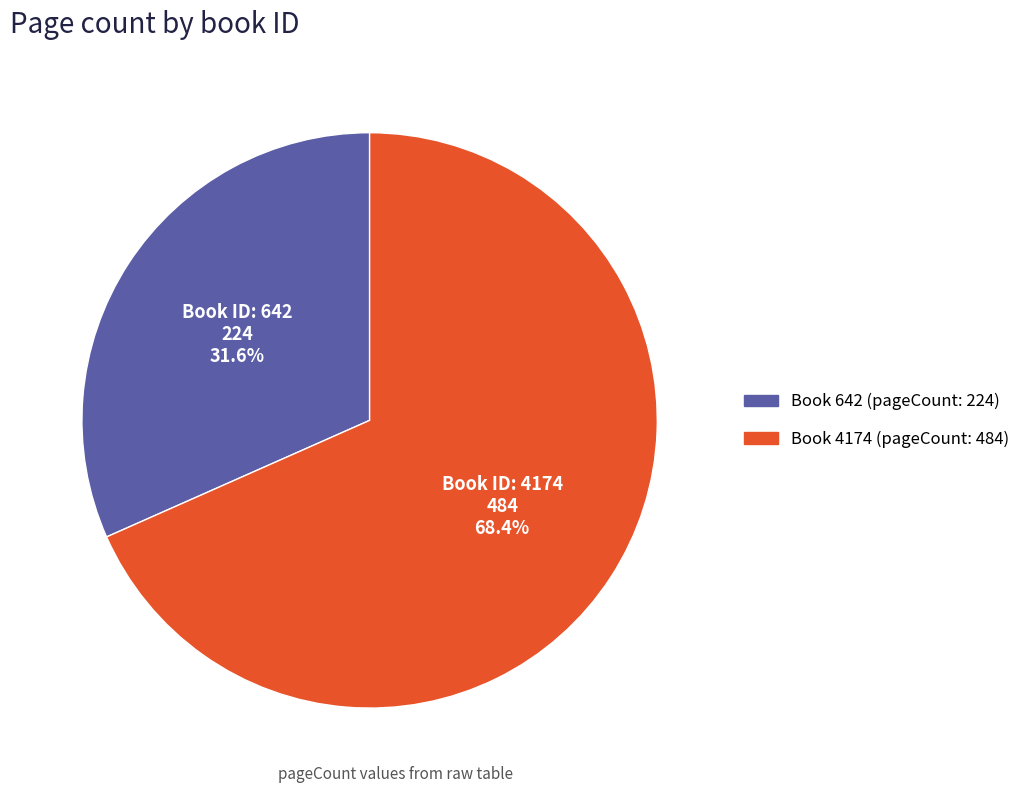

Is there any slice that represents more than half of the pie?

Yes